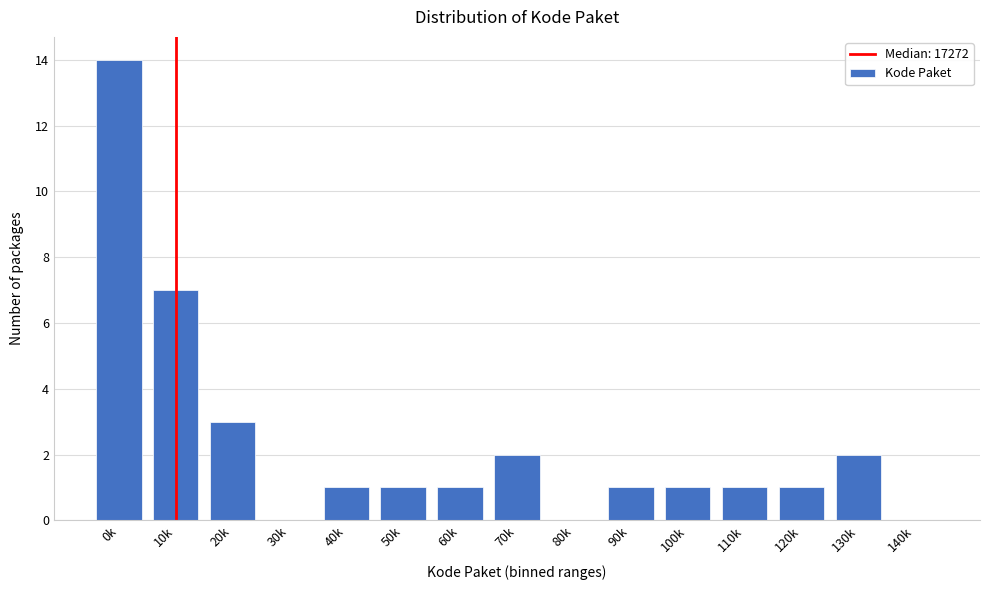

Reading left to right, transcribe all the data shown in this chart.

0k=14	10k=7	20k=3	30k=0	40k=1	50k=1	60k=1	70k=2	80k=0	90k=1	100k=1	110k=1	120k=1	130k=2	140k=0